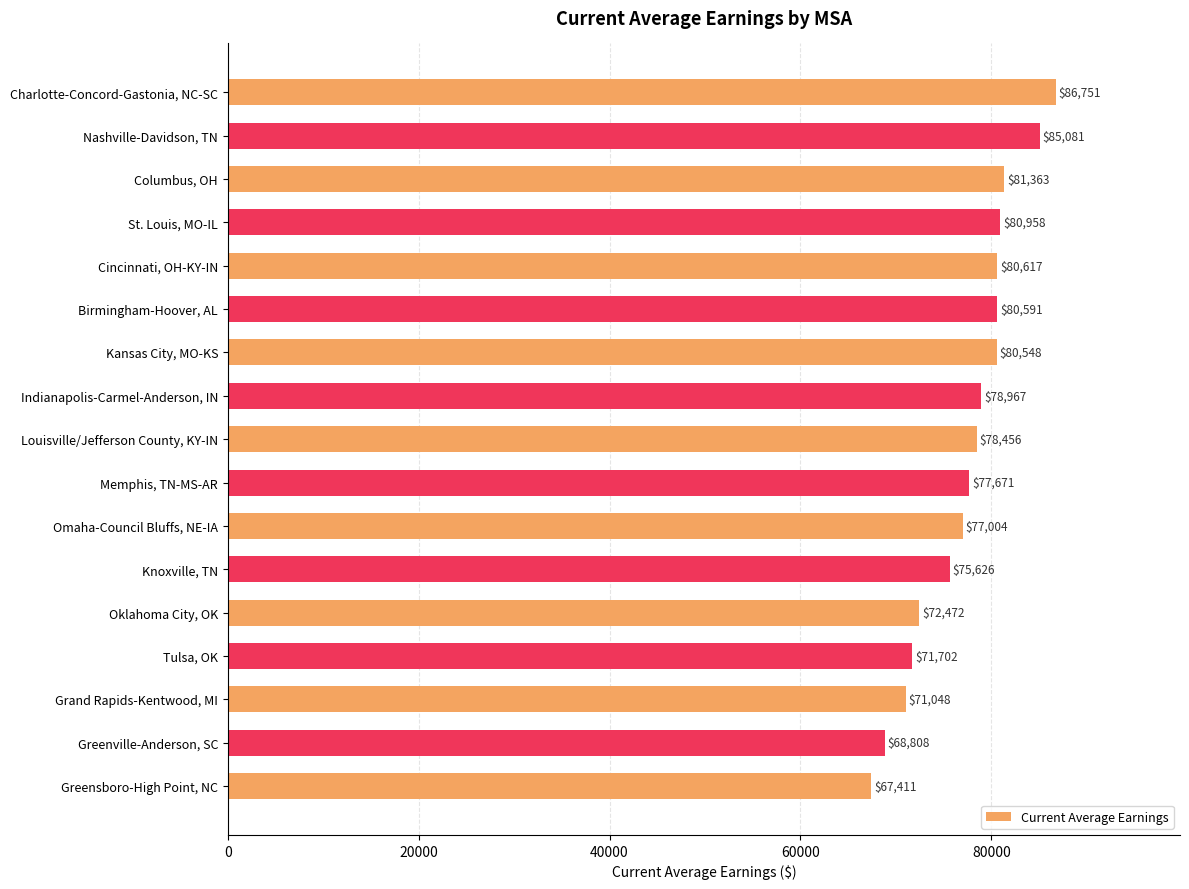

What is the label of the 15th bar from the bottom?

Columbus, OH